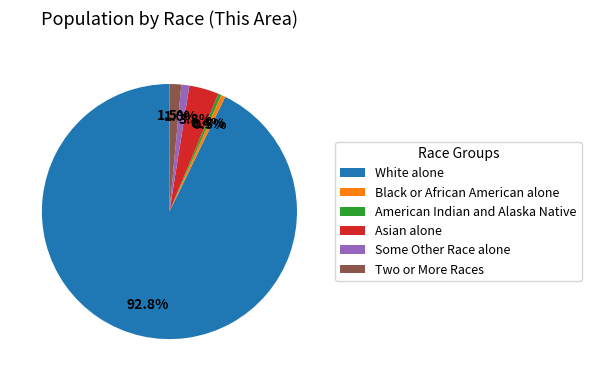

What percentage is NOT represented by Two or More Races?

98.5%